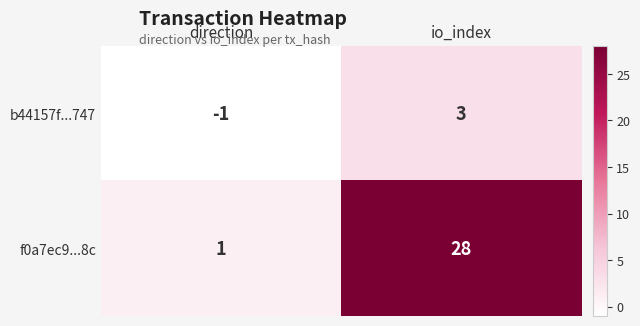

What is the spread (max minus min) of values at direction?

2